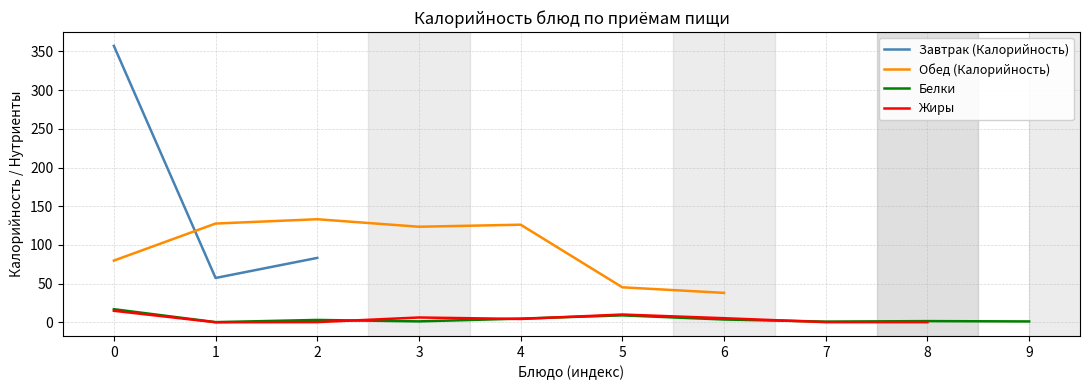

In Жиры, how many points are lower than both neighbors (excluding endpoints)?

3